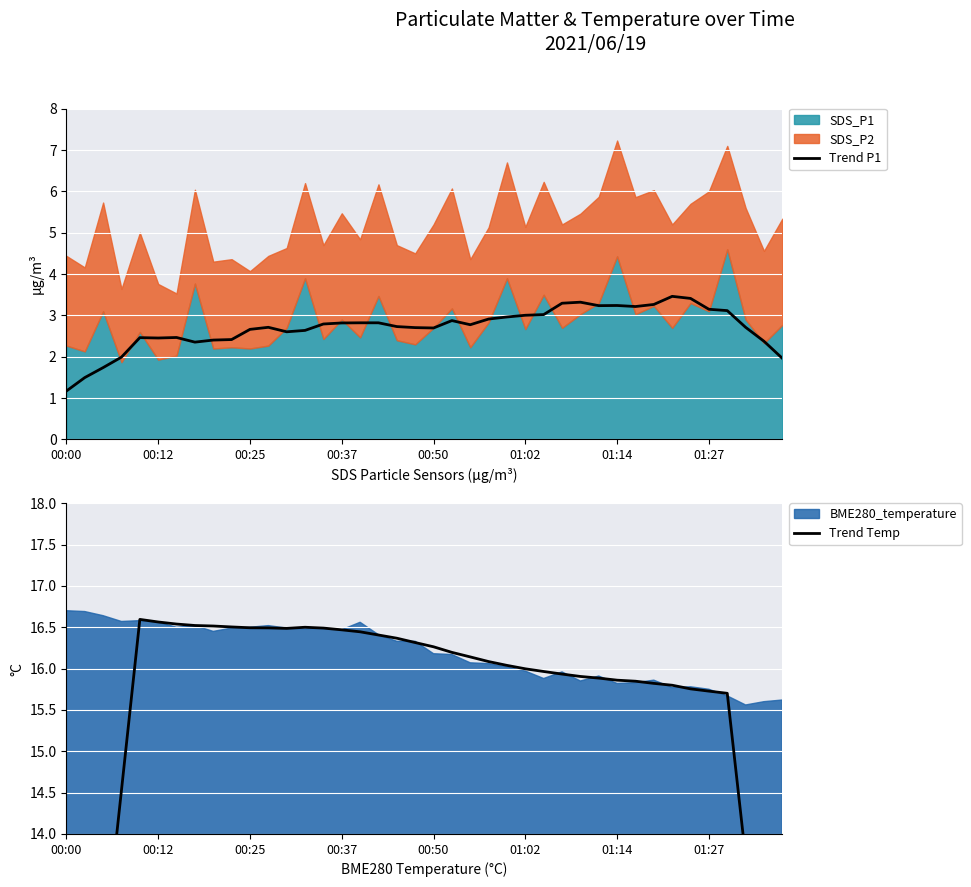

At which label does Trend P1 reach its minimum?

00:00